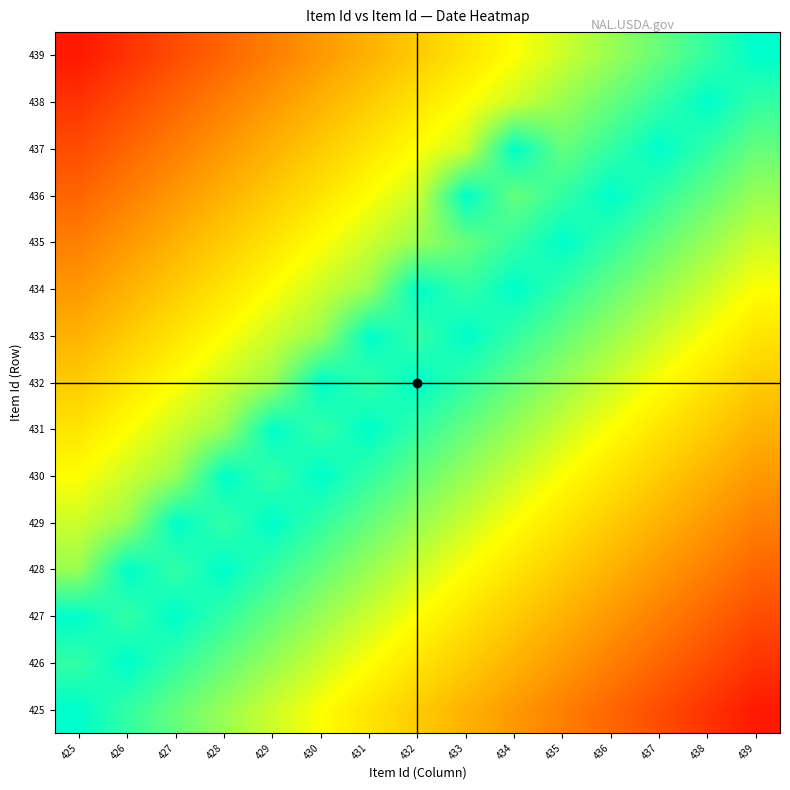

Between 426 and 434, which is larger?

426